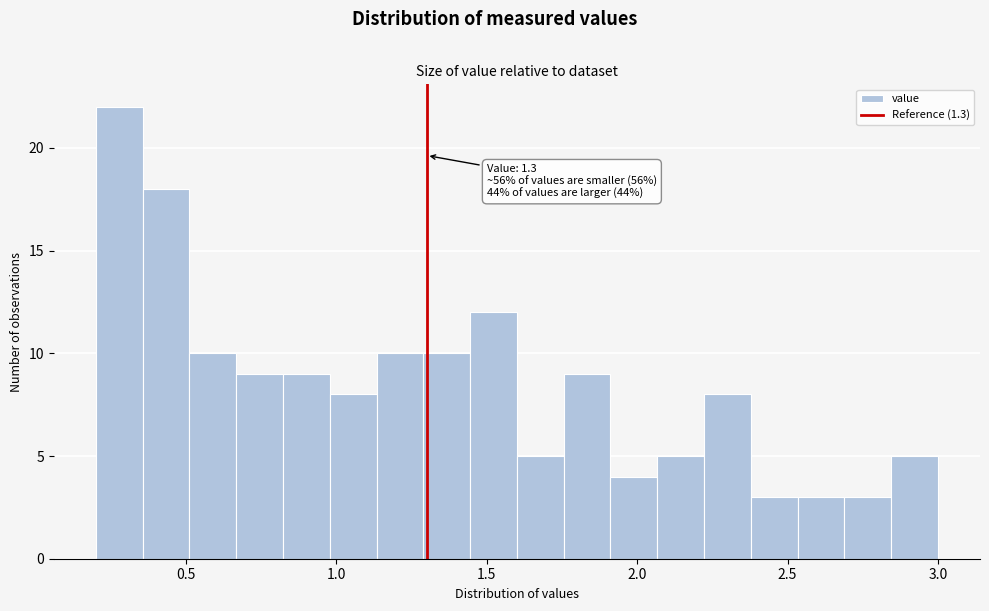

Read against the x-axis, roughly where is the centre of the tallest bar?

0.30